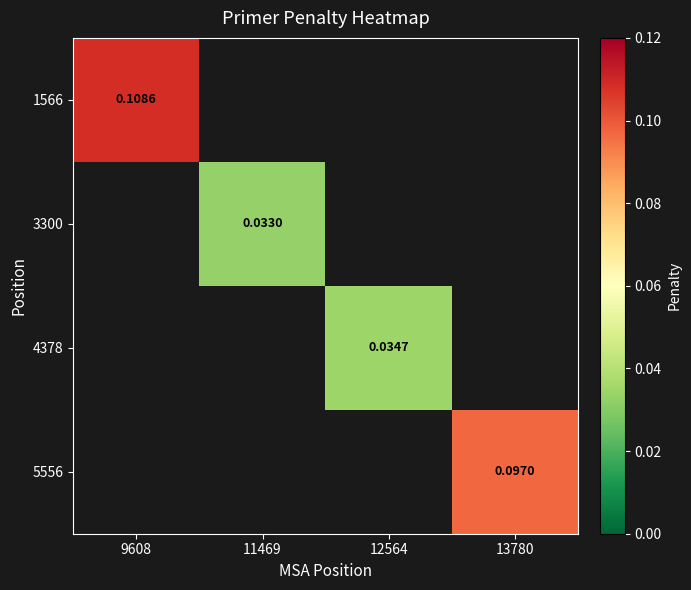

At which category does the chart reach its peak across all series?

9608